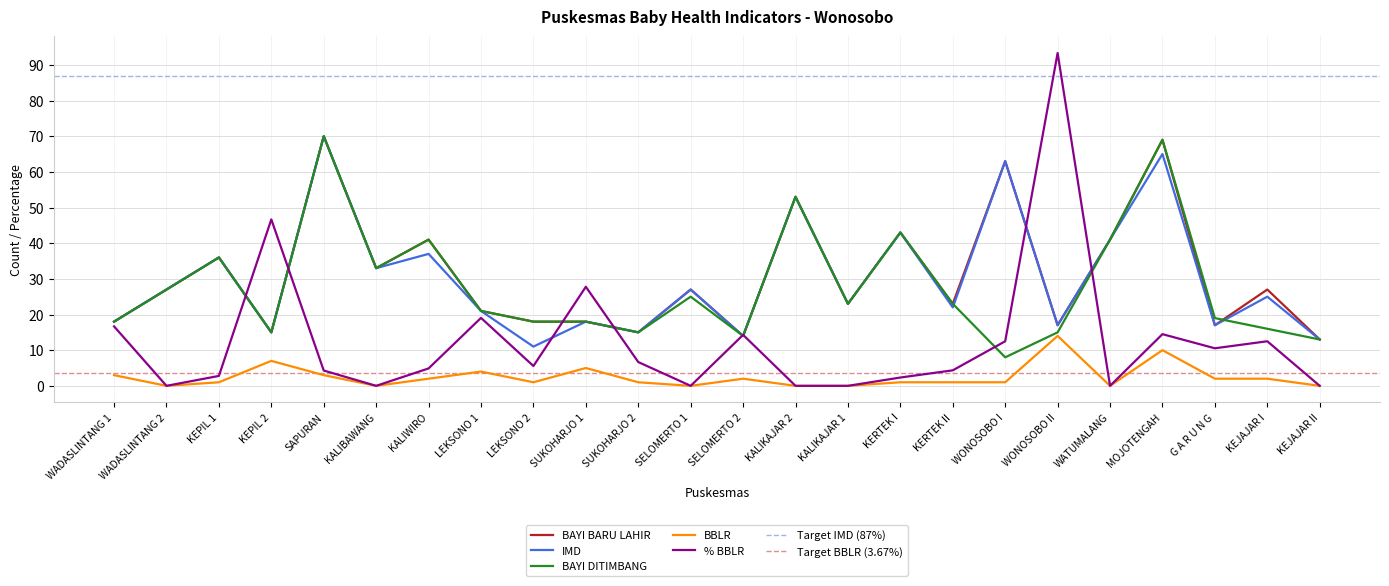

True or false: BAYI DITIMBANG has more than 0 points higher than both neighbors.

True